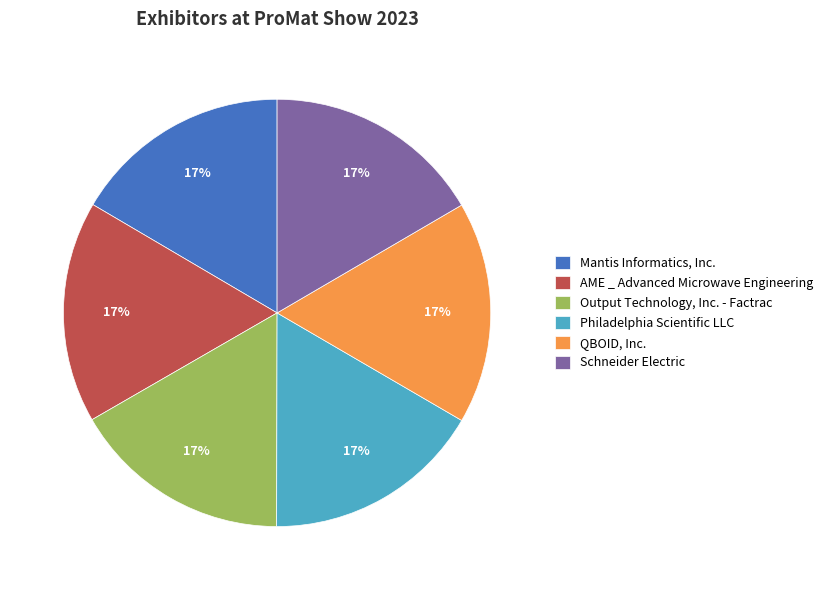

Is there a majority slice in this chart?

No